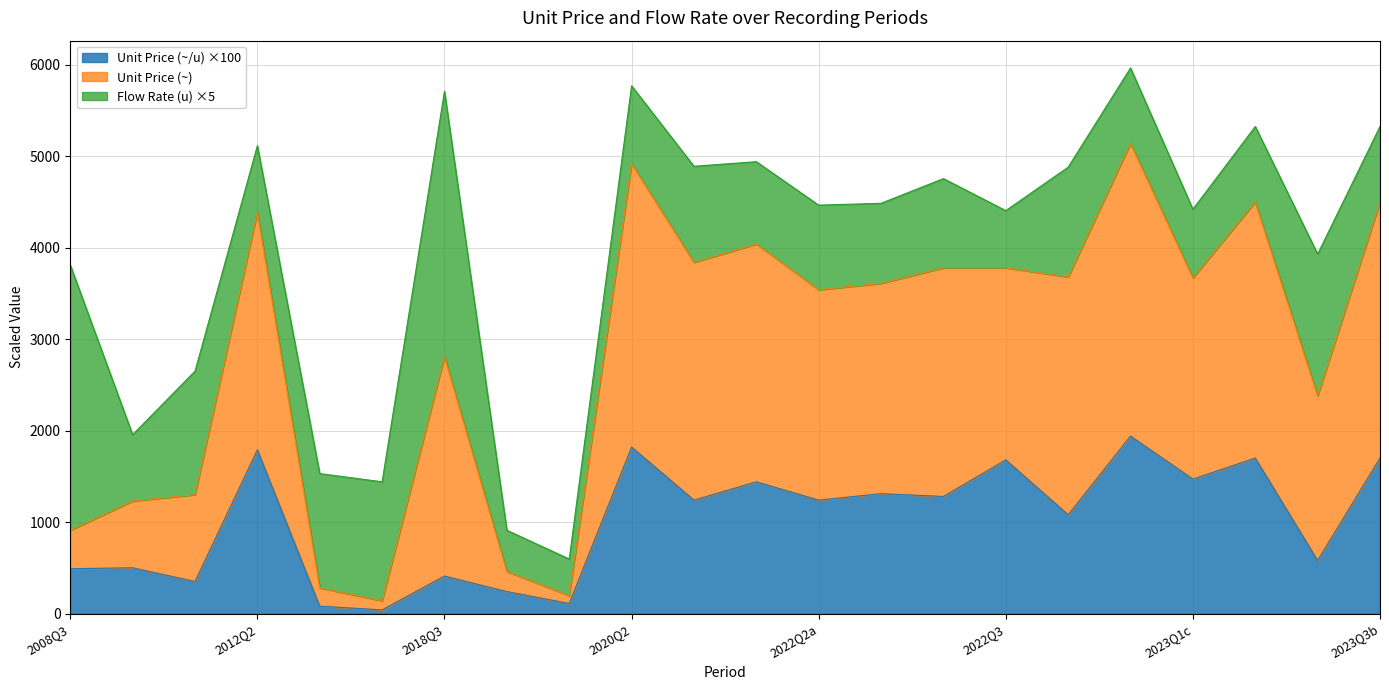

What is the average value of the Unit Price (~/u) series?

1022.3